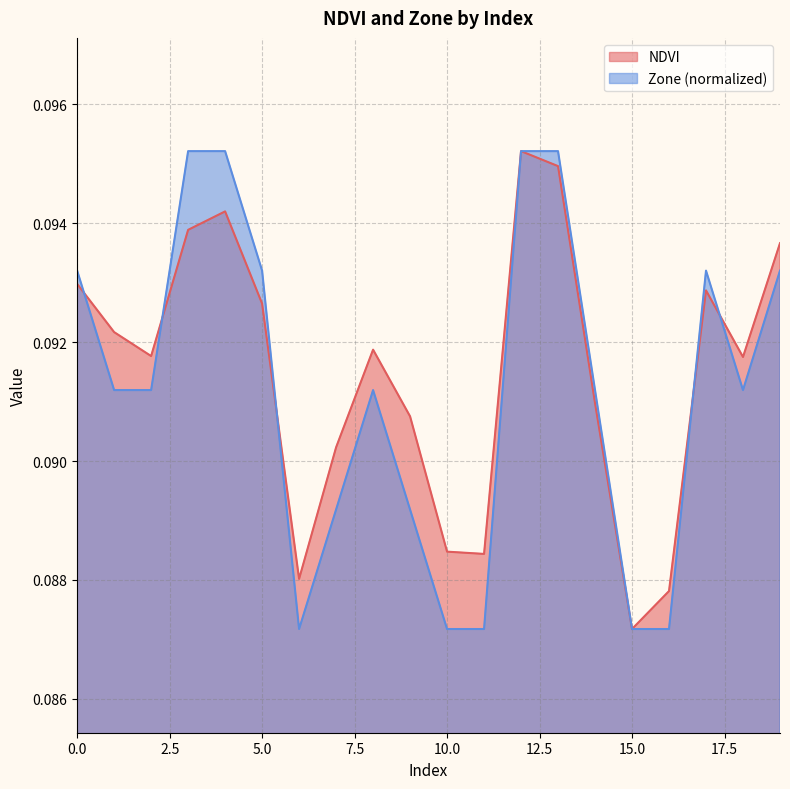

How many intersections are there between NDVI and Zone?

5